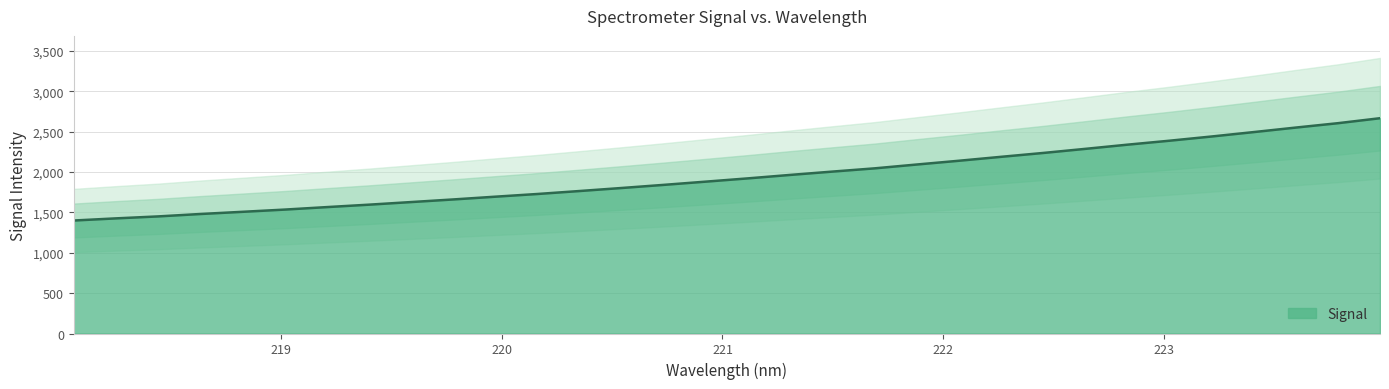

What is the sum of all values?

62361.8